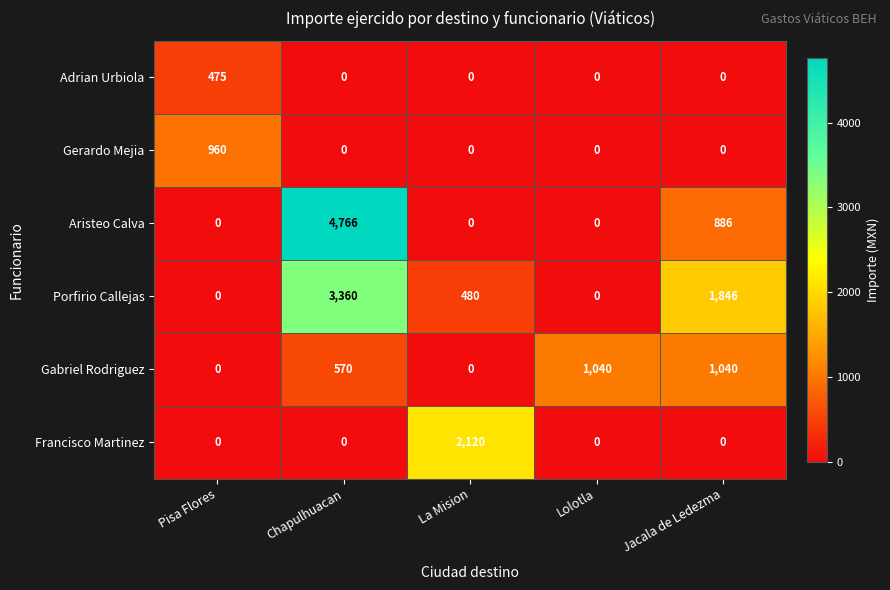

At how many categories does at least one series exceed 3553?

1